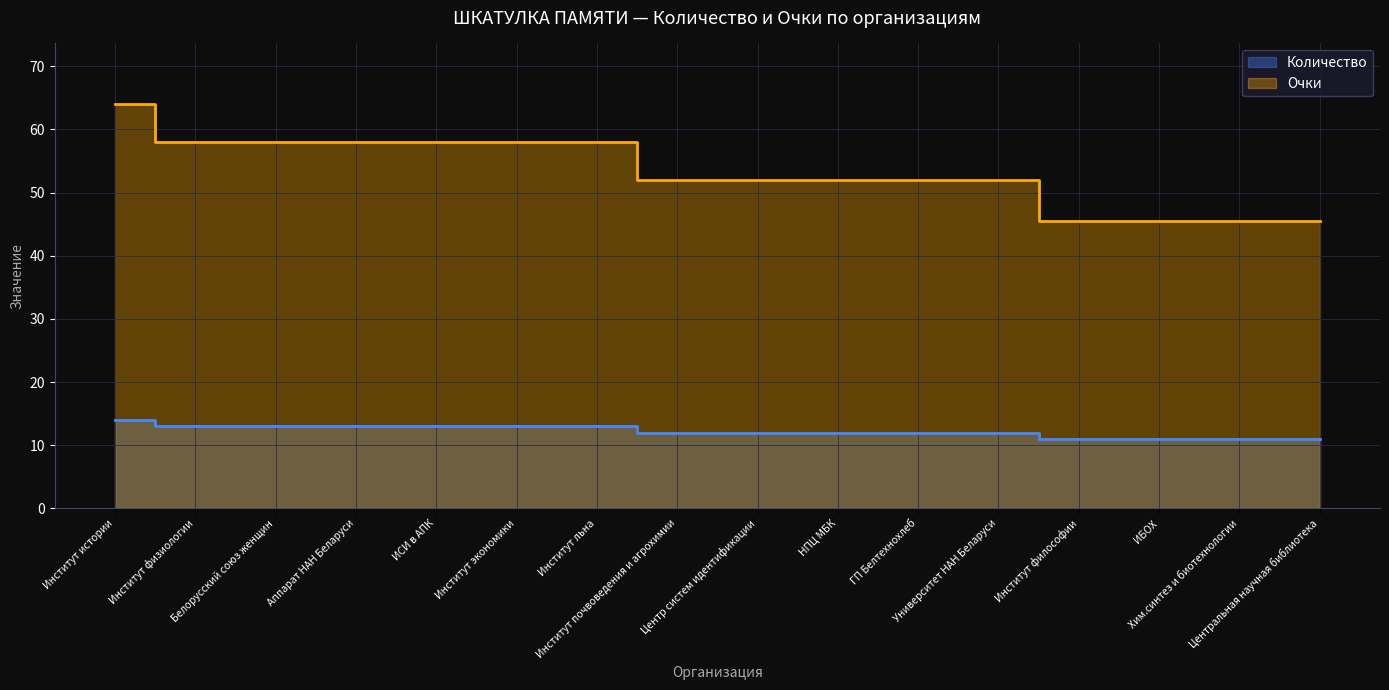

What is the maximum value for Очки?

64.0